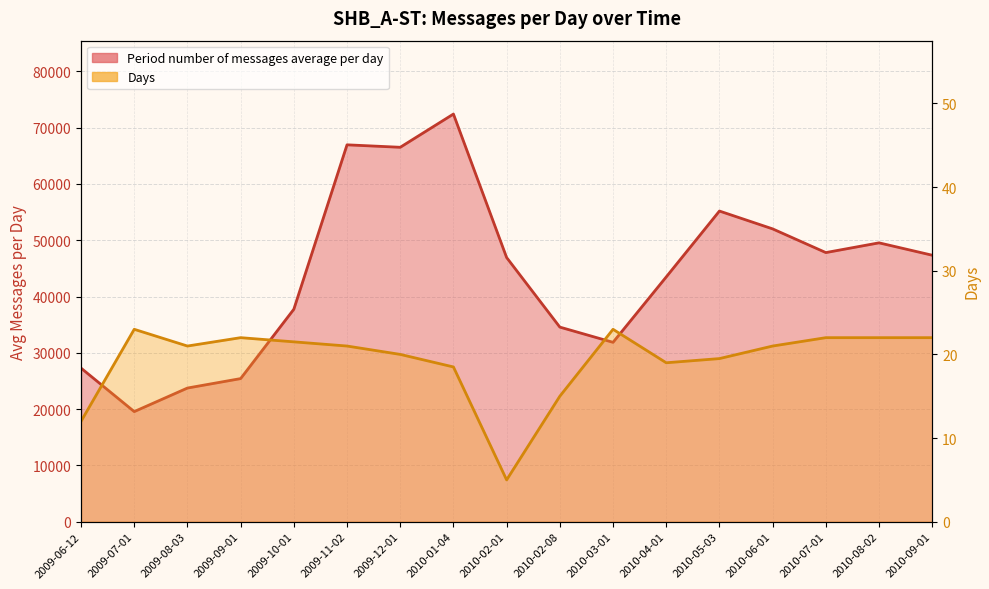

Where is the first local maximum for Period number of messages average per day?

2009-11-02